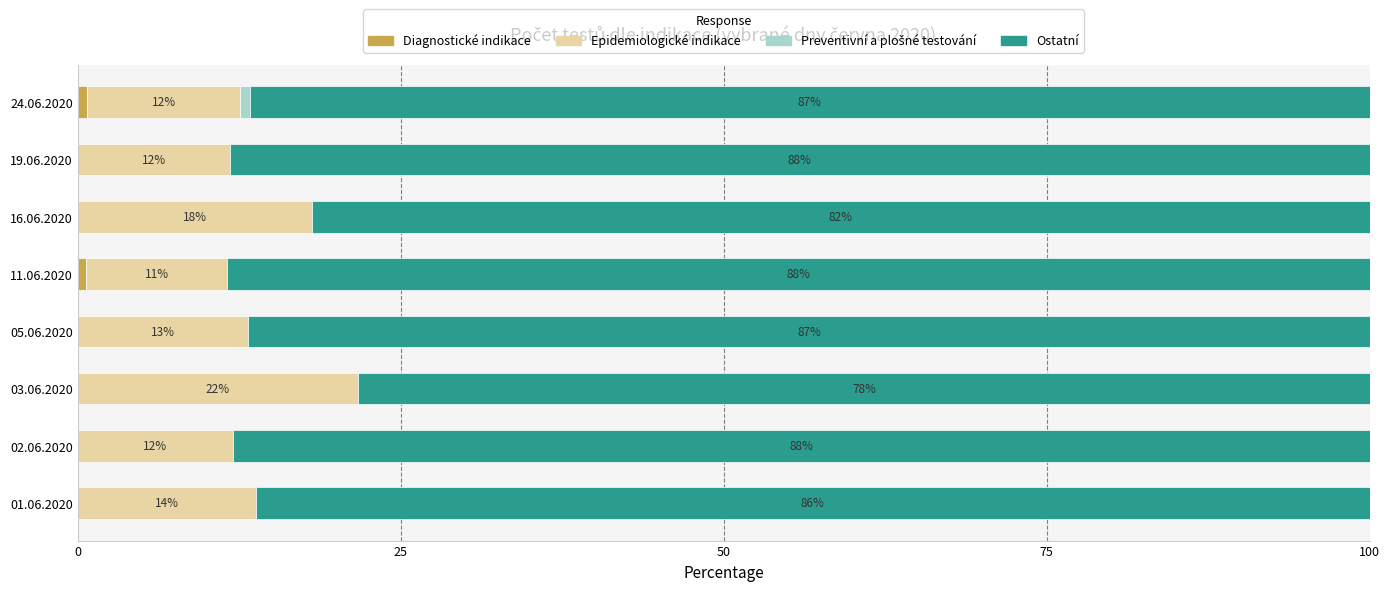

How many Preventivní a plošné testování values are between 0 and 1?

8